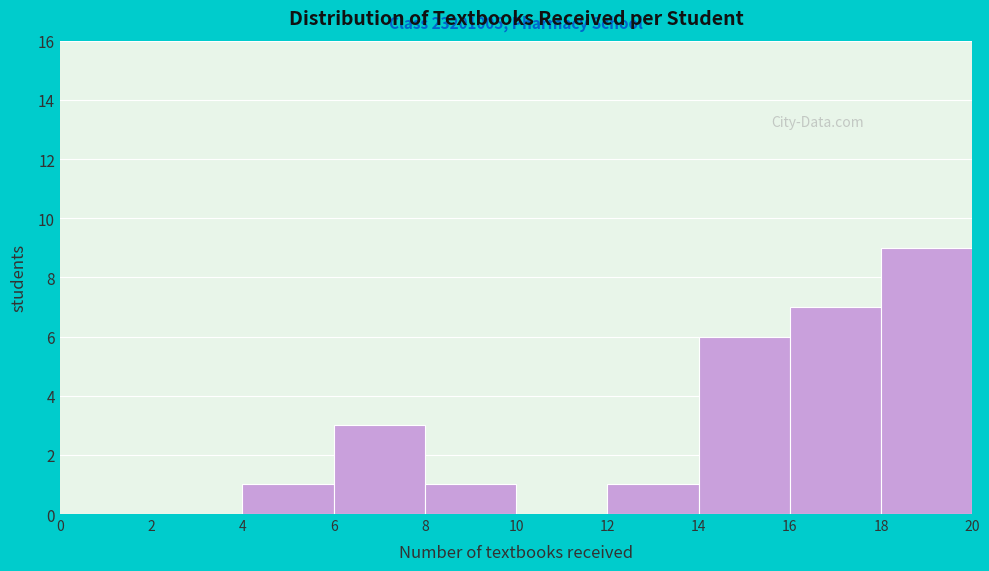

Over which range of the x-axis is the bar tallest?

18 to 20